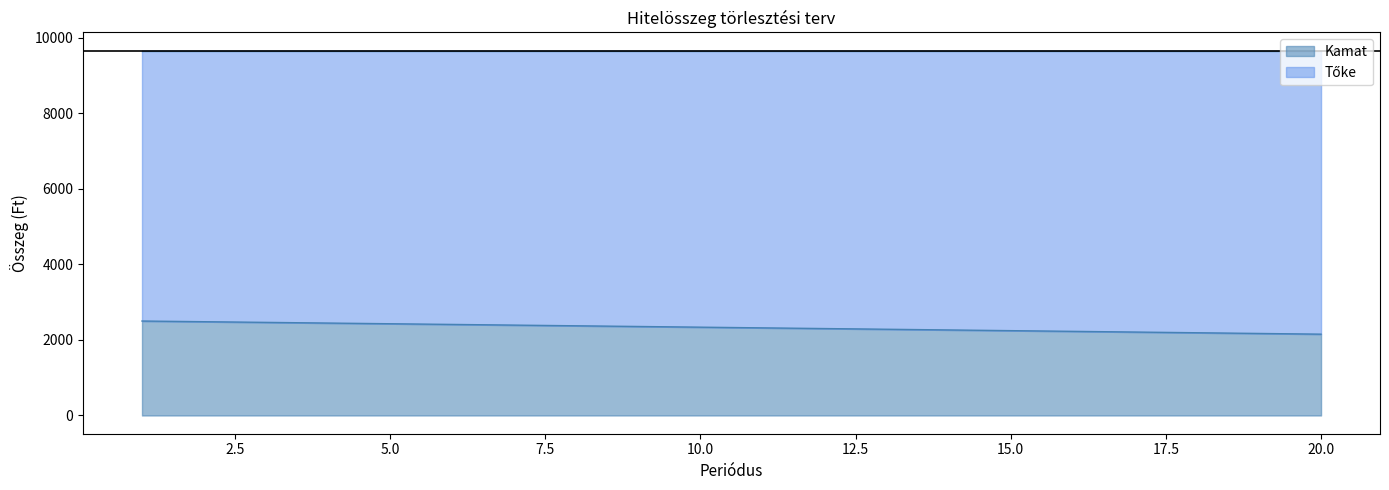

True or false: there are more than 2 points higher than both neighbors.

False